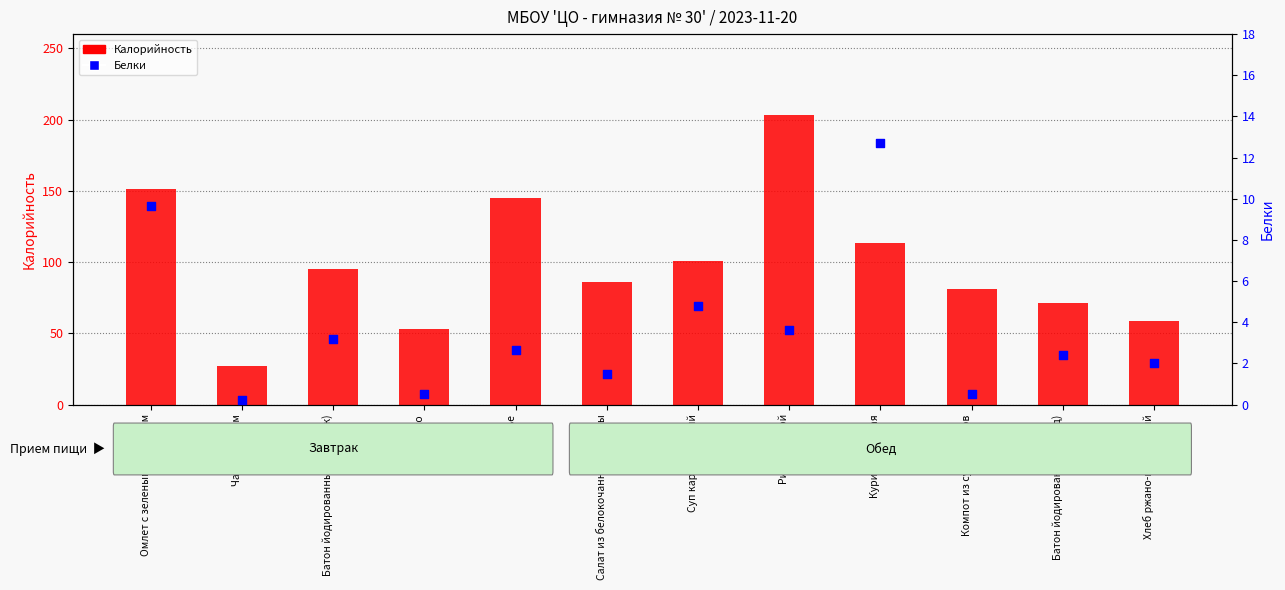

What are all the series names shown in the legend?

Калорийность, Белки